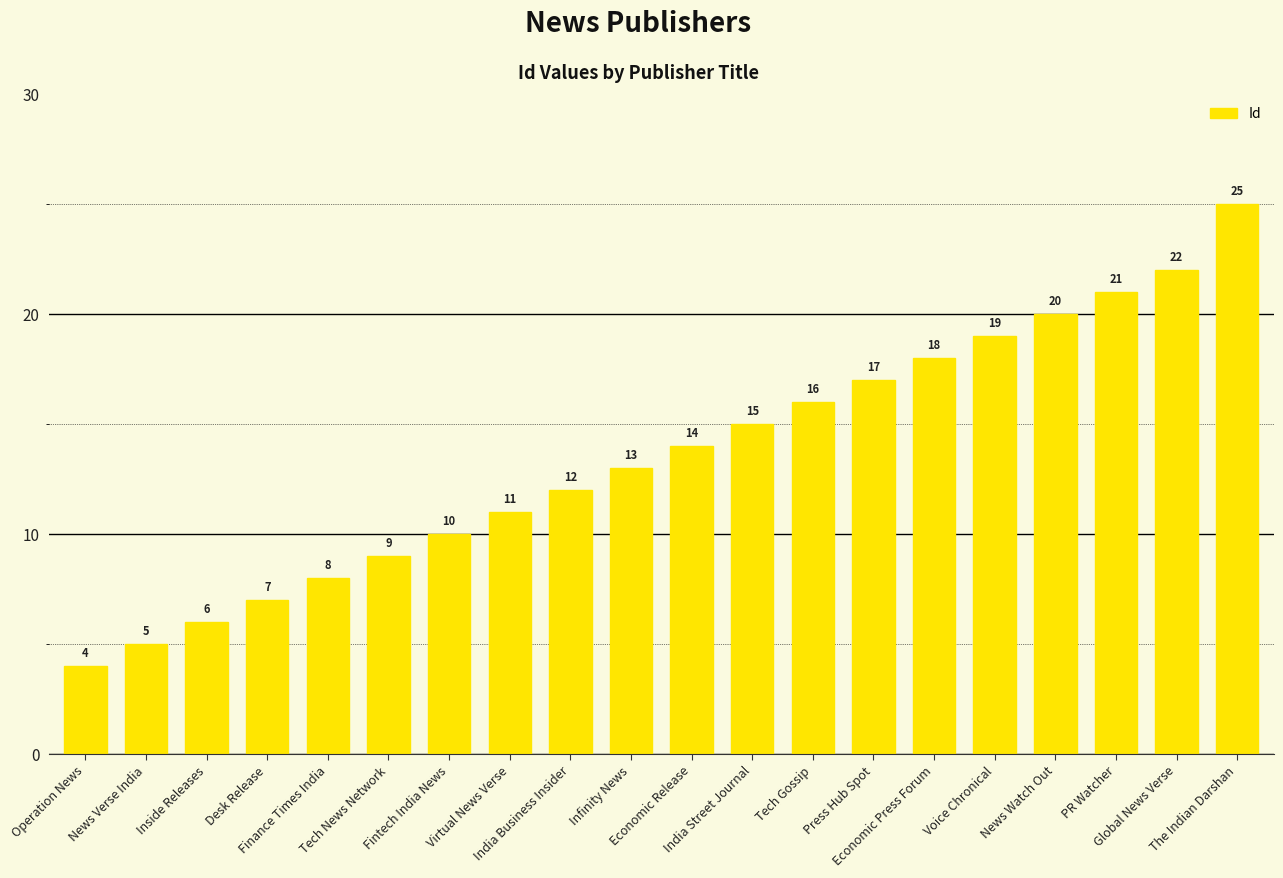

Which has a higher value, Tech Gossip or Inside Releases?

Tech Gossip